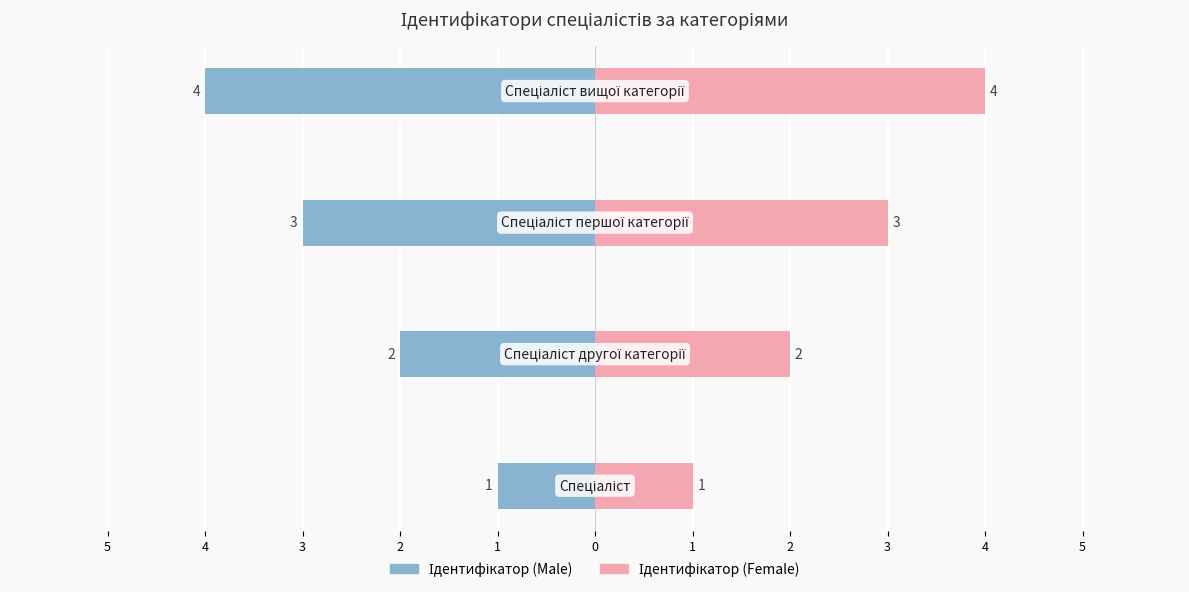

Which series has the largest total across all categories?

Ідентифікатор (Female)